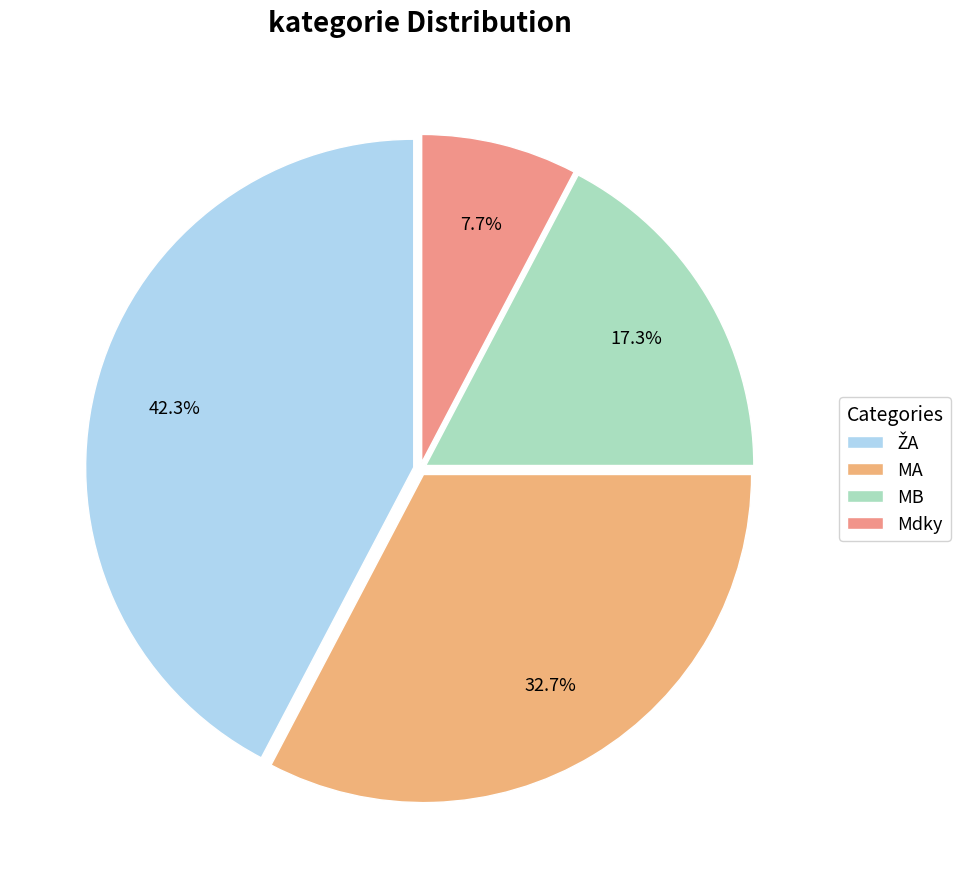

To the nearest percent, what is the average slice percentage?

25%